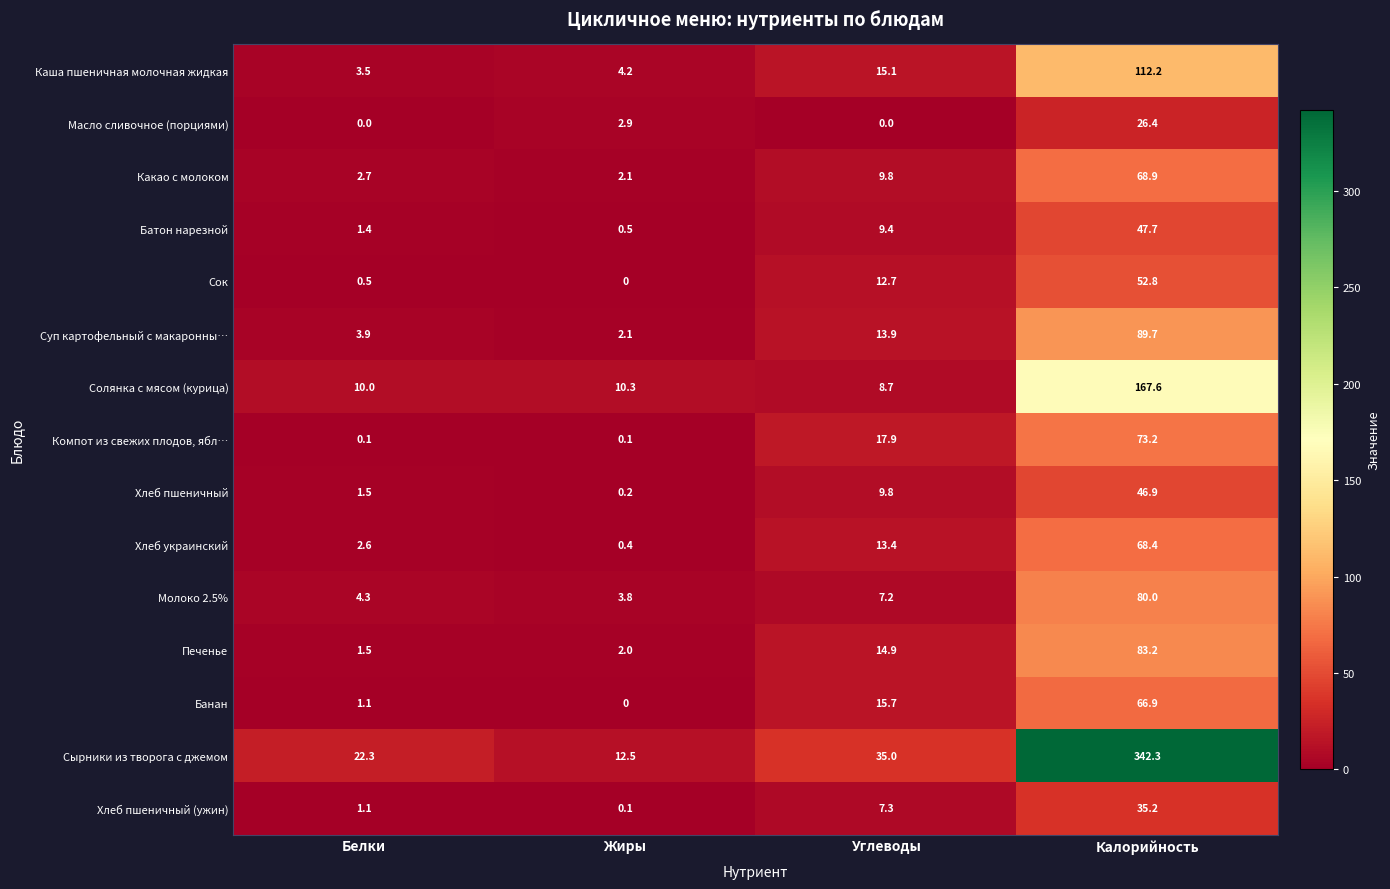

At which category is the sum across all series the highest?

Калорийность